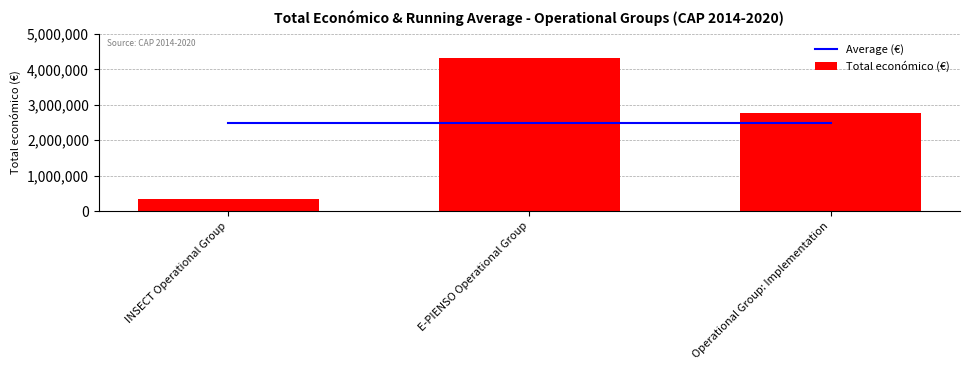

Reading left to right, extract all data points from this chart.

Average (€): 2476658.3	2476658.3	2476658.3
Total económico (€): 344243.0	4316373.0	2769359.0